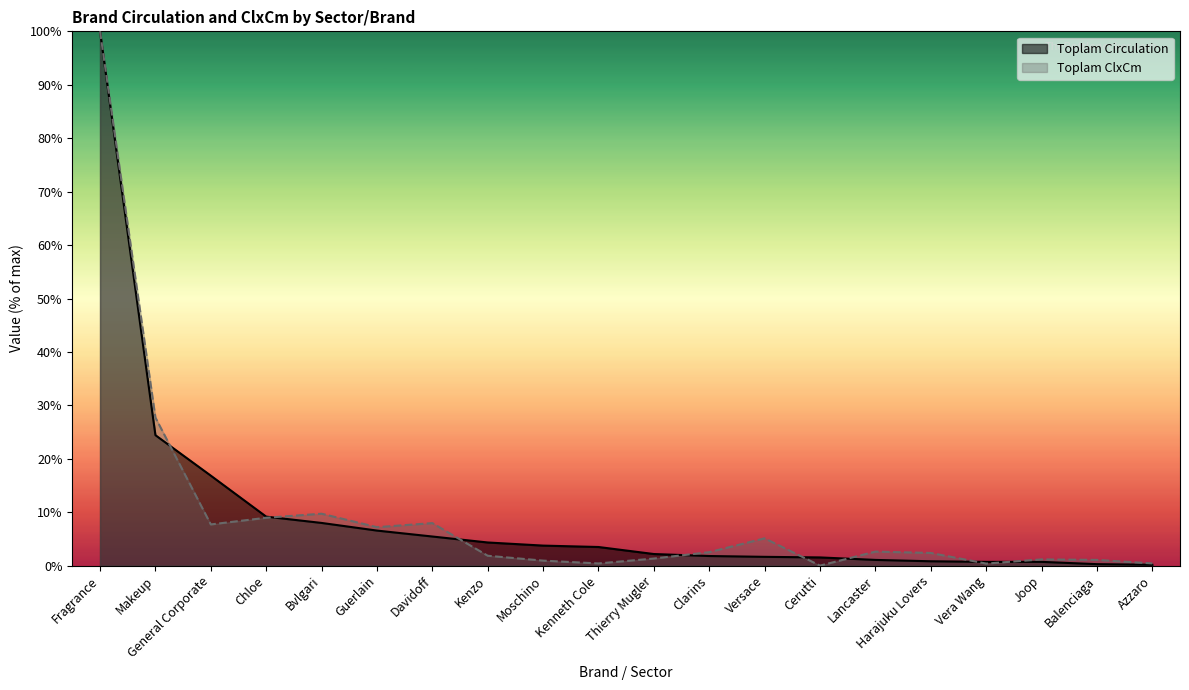

True or false: Toplam Circulation has more than 1 points higher than both neighbors.

False